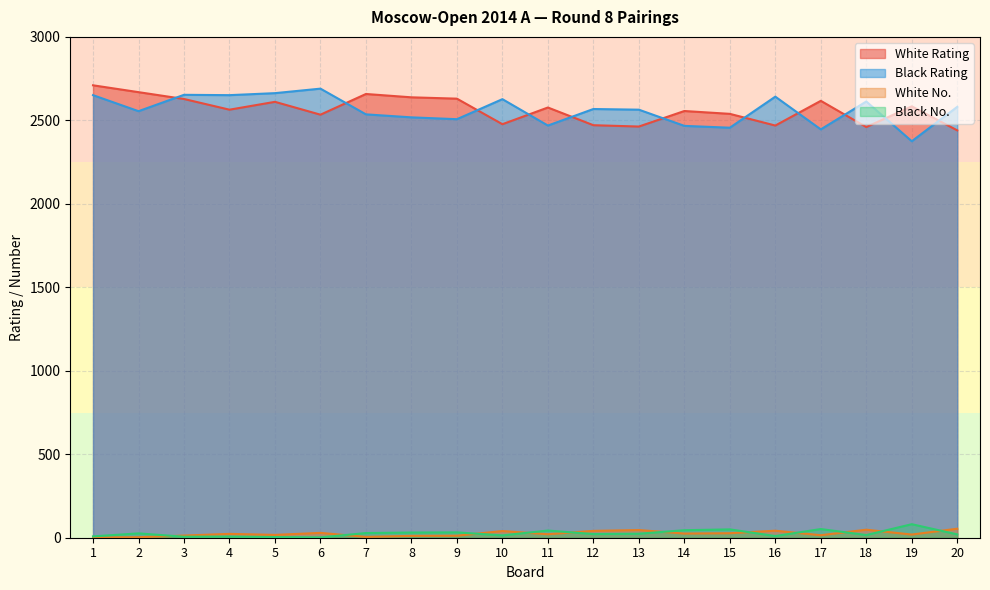

True or false: White No. and White Rating cross at least once.

False